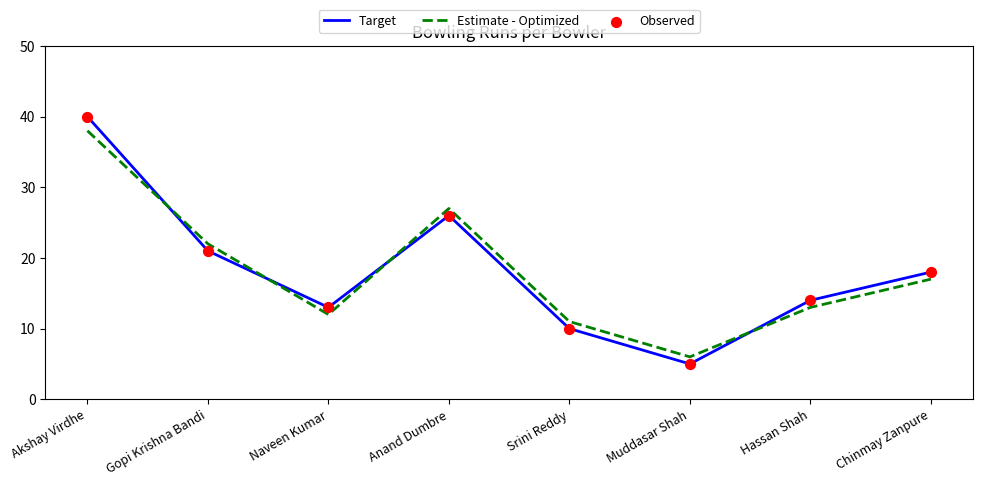

Which series has the largest range (max minus min)?

Target